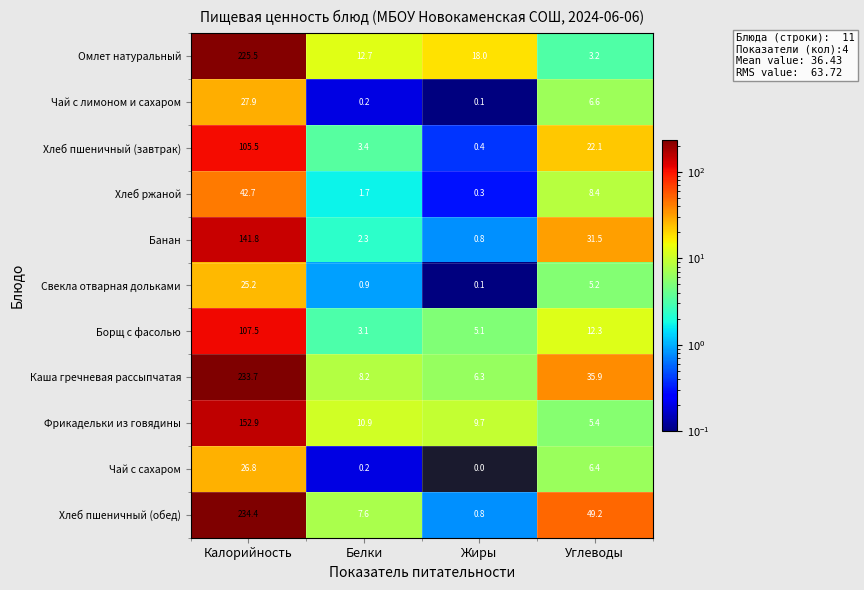

The Хлеб пшеничный (завтрак) series shows 1.8 at Белки. True or false?

False